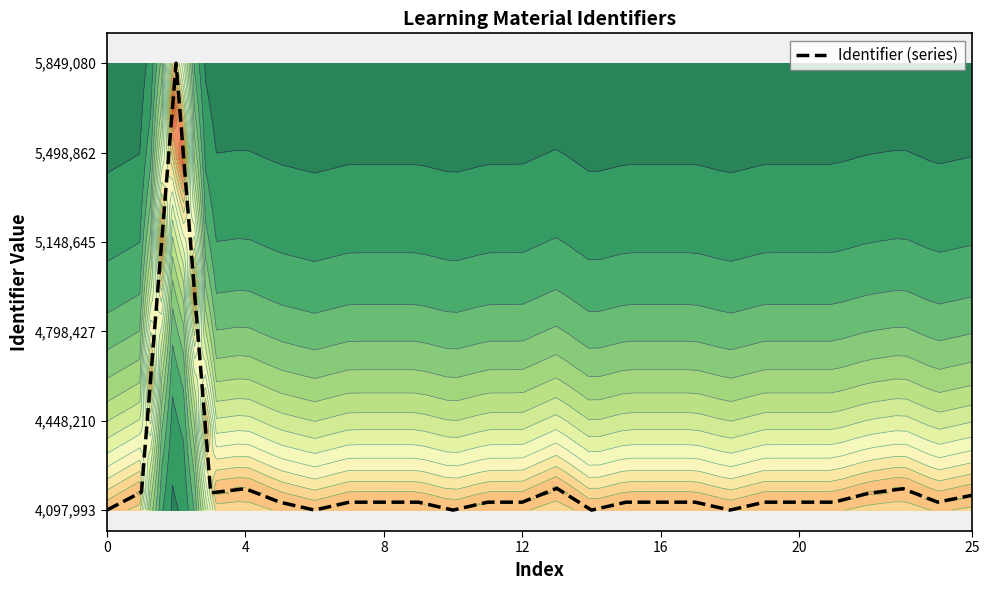

What is the difference between the values at 11 and 19?

45